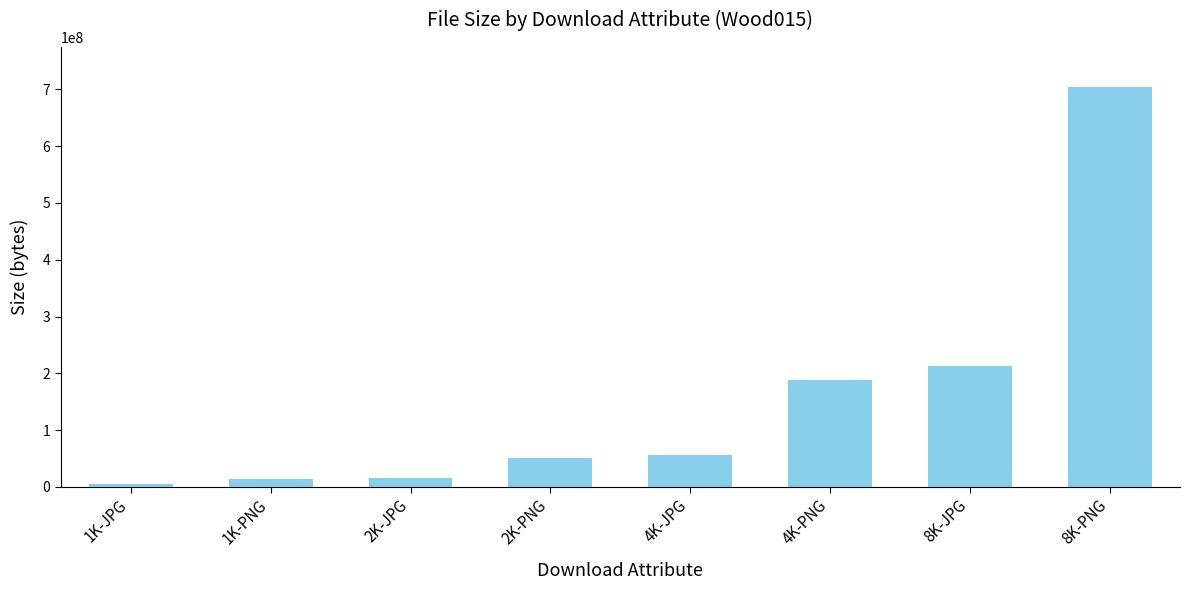

Which has a higher value, 8K-JPG or 2K-JPG?

8K-JPG